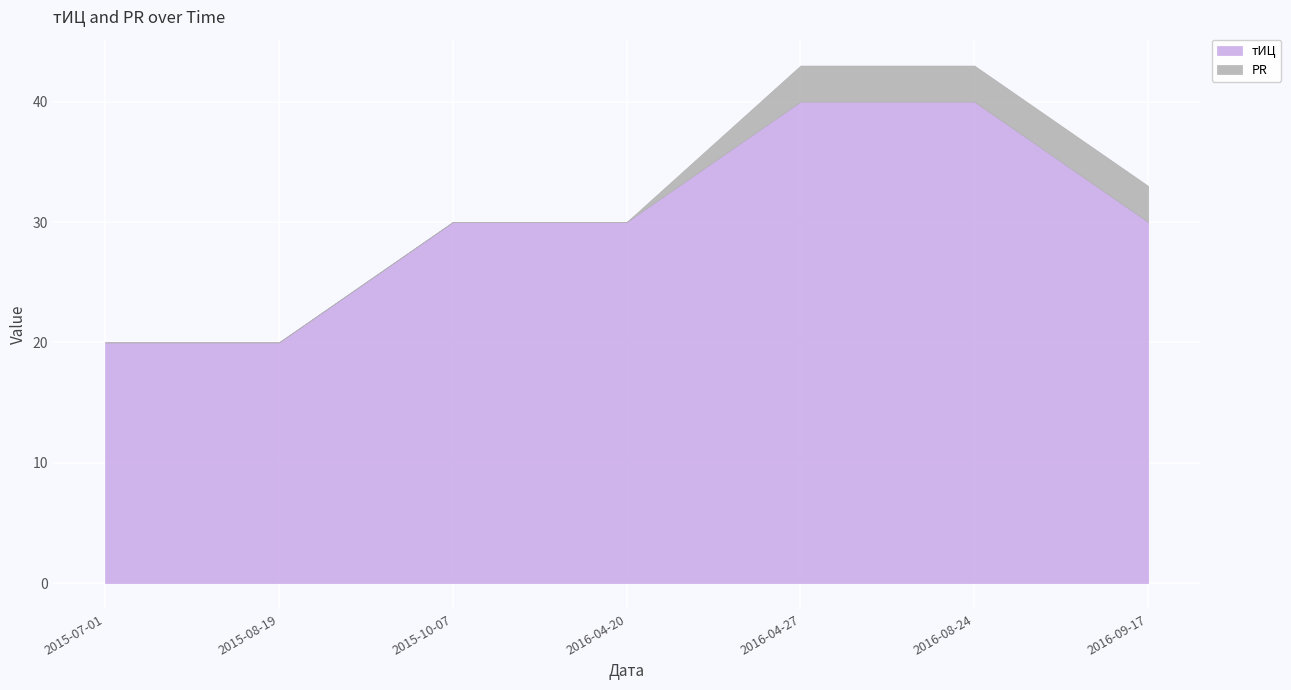

How many lines are shown in the chart?

2